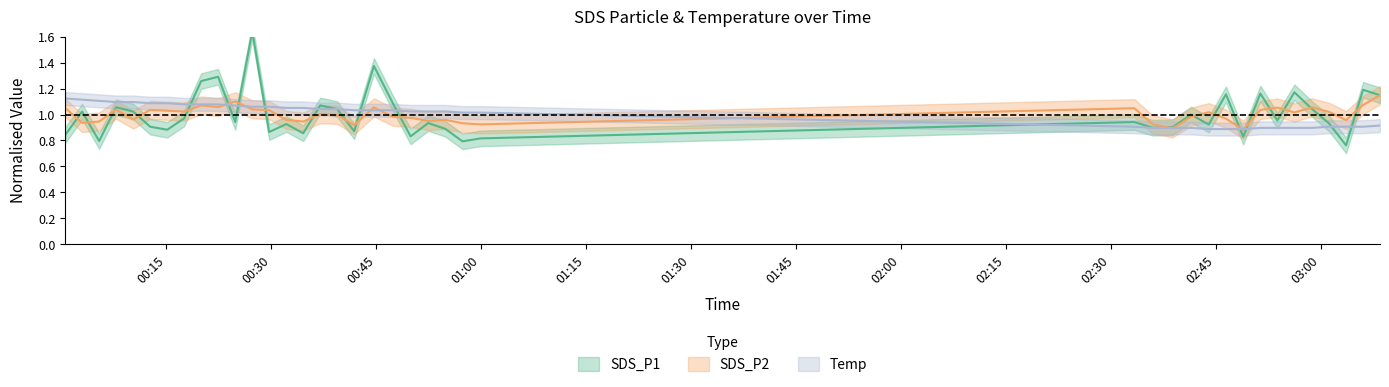

How many lines are shown in the chart?

3